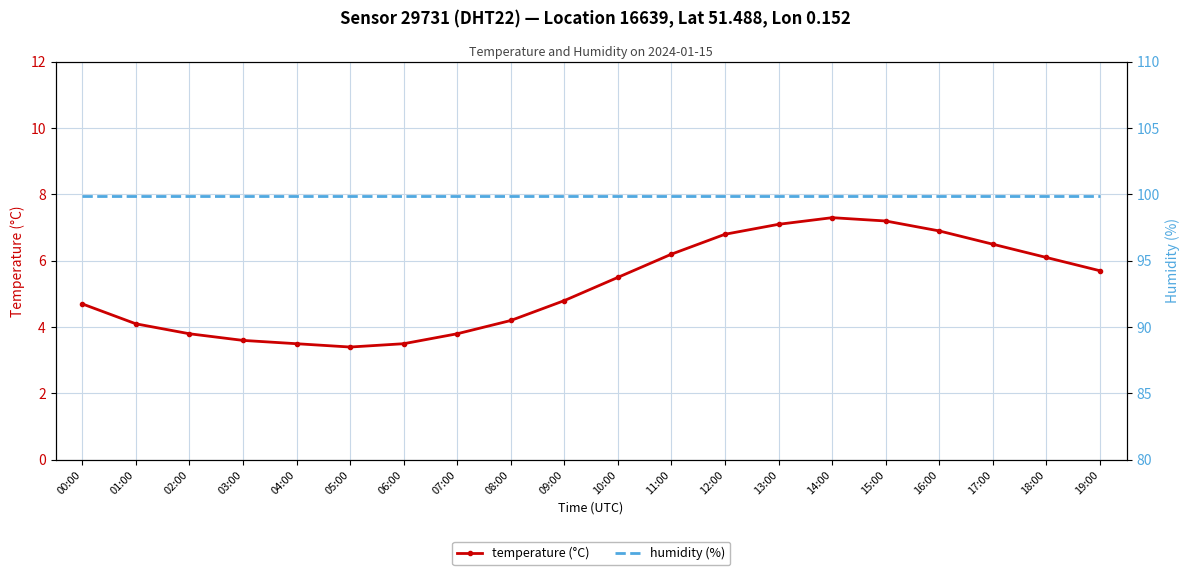

What is the label of the 16th point from the left?

15:00